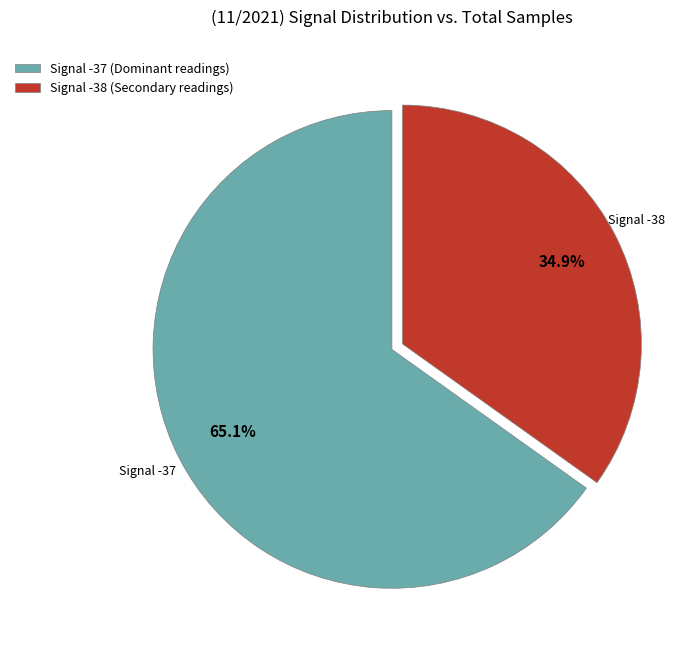

Does any single category account for the majority?

Yes